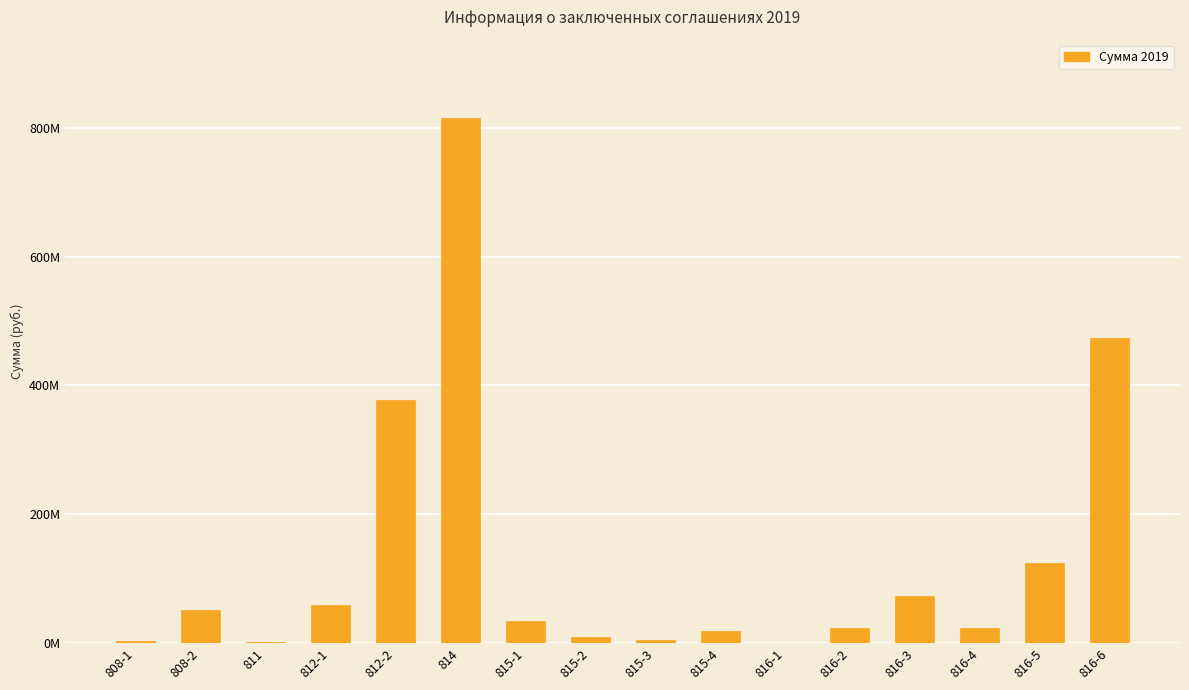

Are the bars horizontal?

No